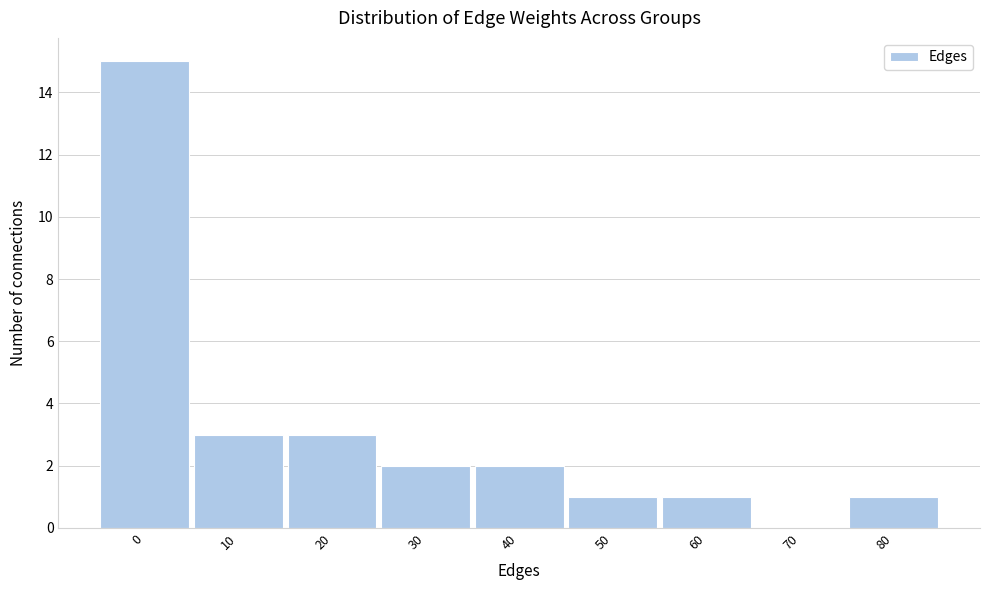

Reading right to left, what are all the values shown in this chart?

80=1	70=0	60=1	50=1	40=2	30=2	20=3	10=3	0=15